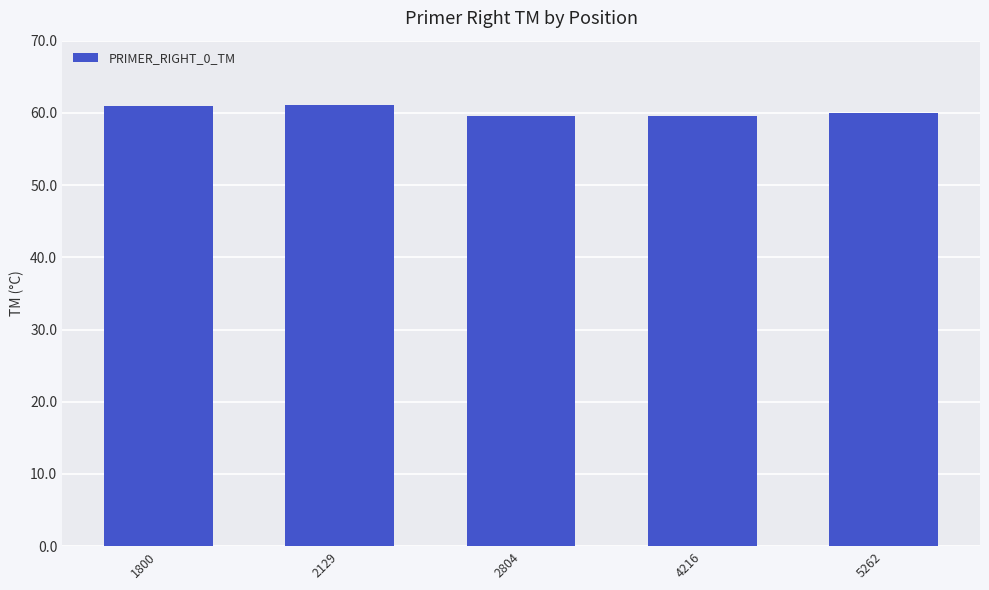

What is the average value?

60.3